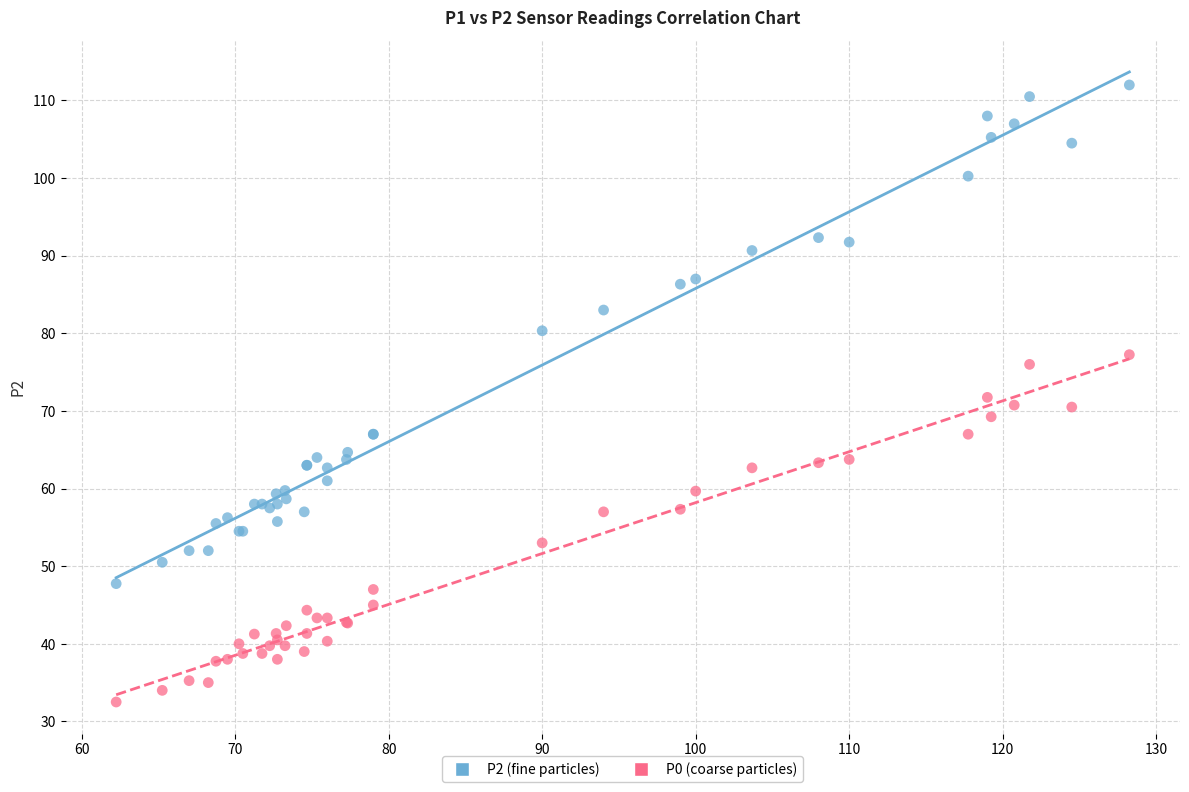

Which series has the widest spread of Y values?

P2 (fine particles)